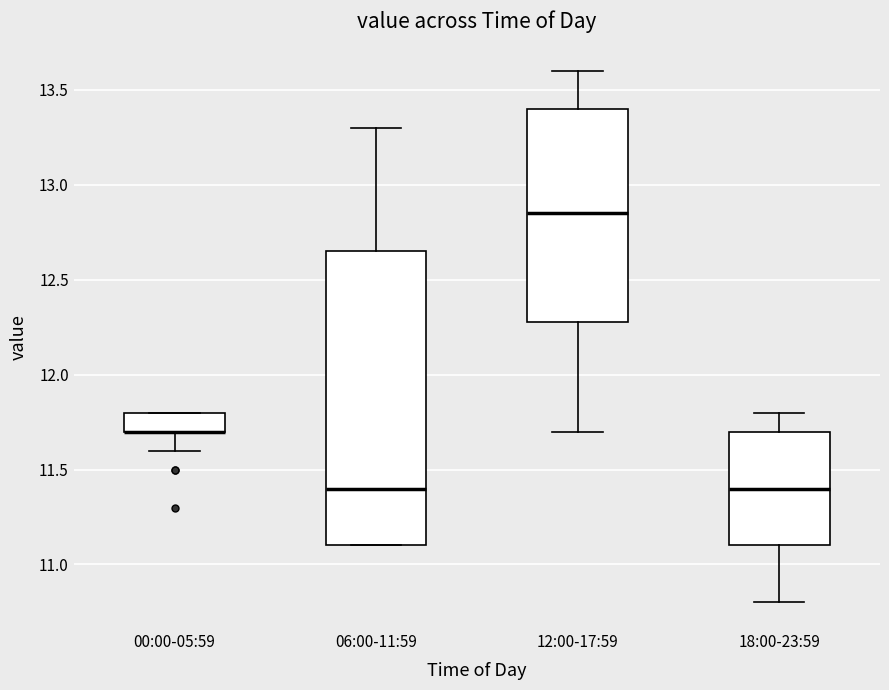

Where does the upper whisker of the box for 06:00-11:59 end on the y-axis? The values are not printed on the chart, so give them approximately, as read against the axis.

13.30